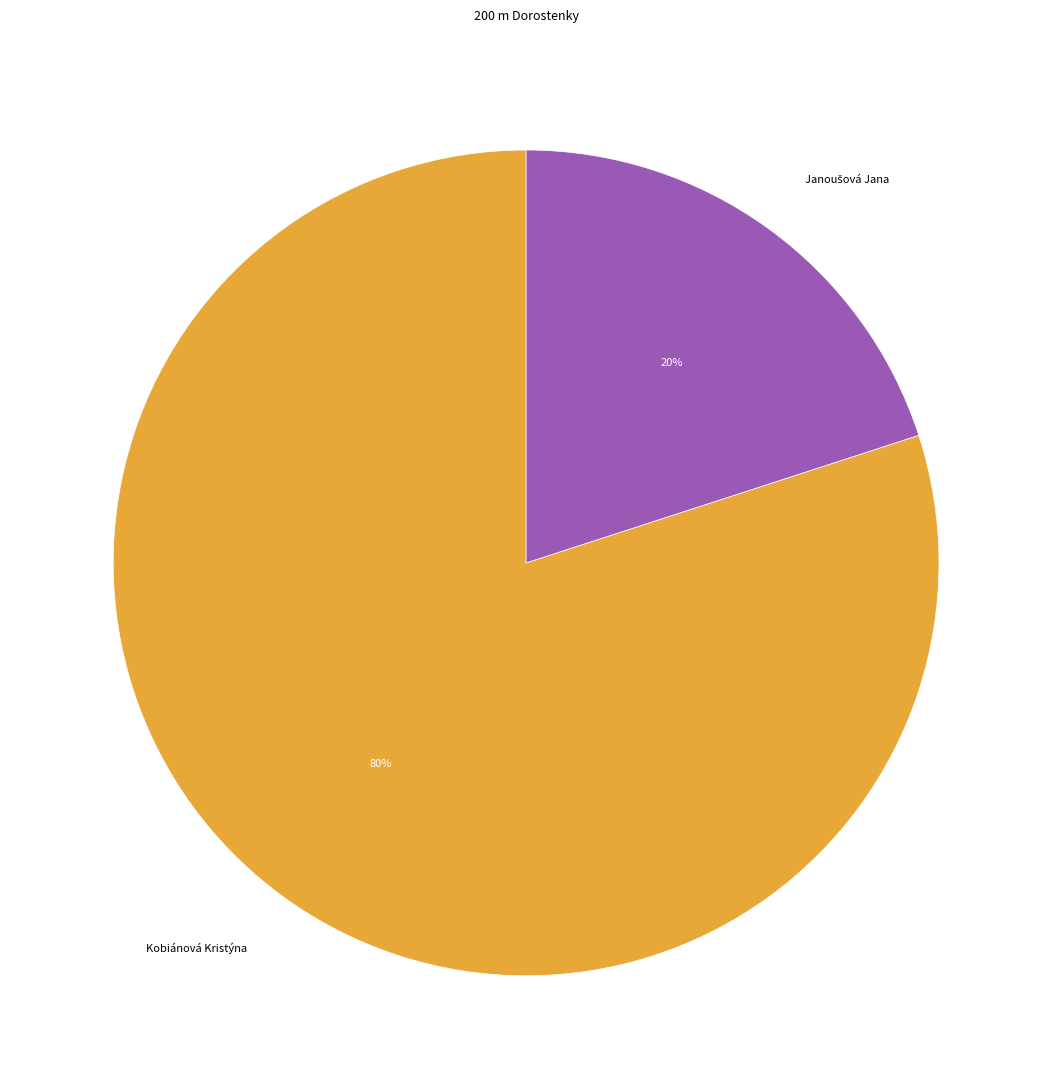

The Kobiánová Kristýna slice represents 80% of the pie. True or false?

True